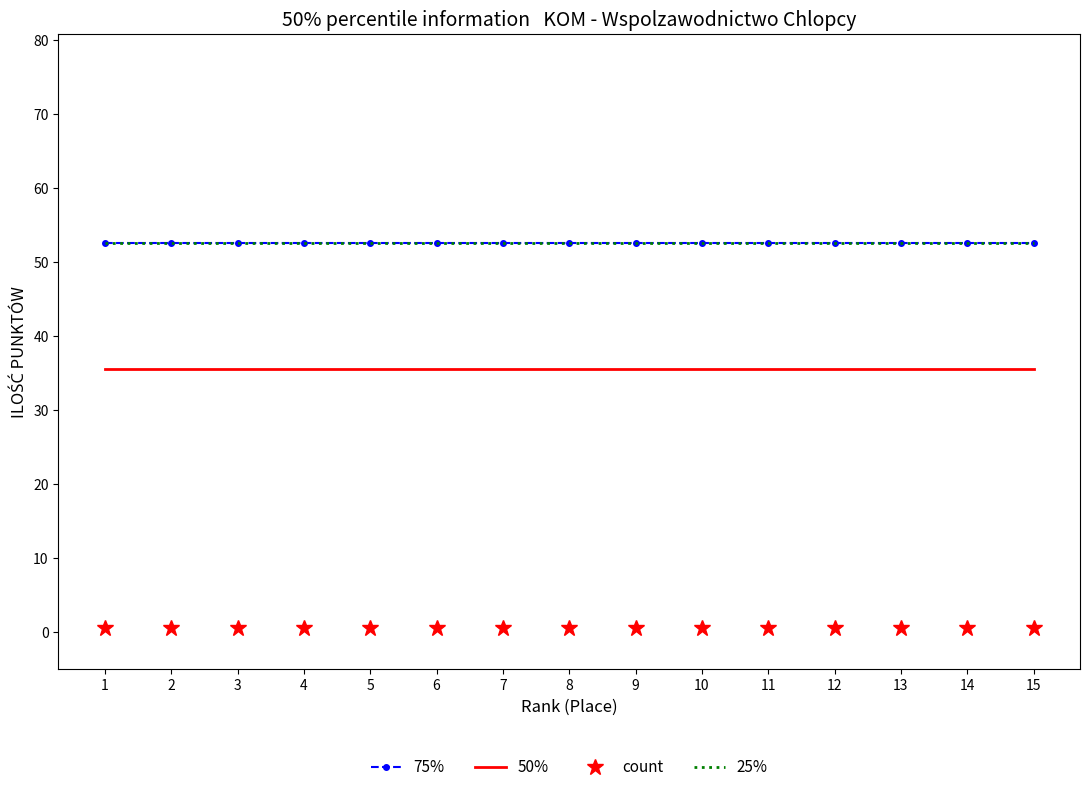

True or false: 25% has a value of 52.5 at 11.

True